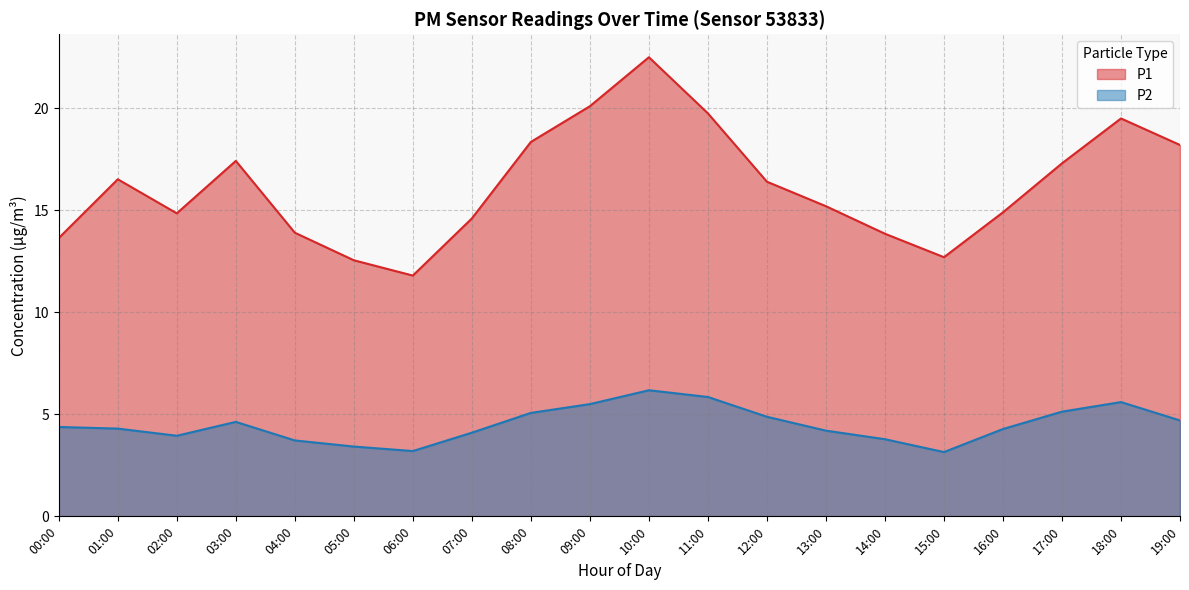

What is the maximum value for P2?

6.2